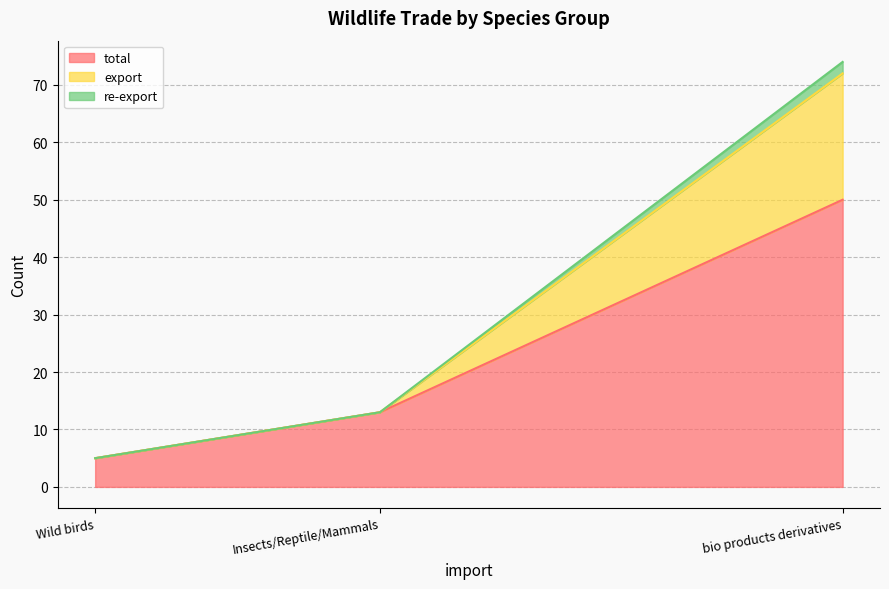

How many categories are shown in the chart?

3